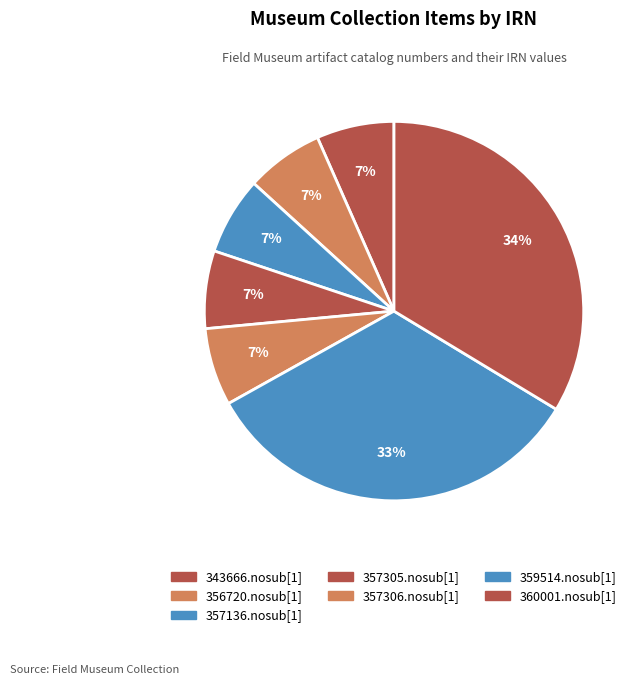

Do 357306.nosub[1] and 356720.nosub[1] together represent more than half of the pie?

No